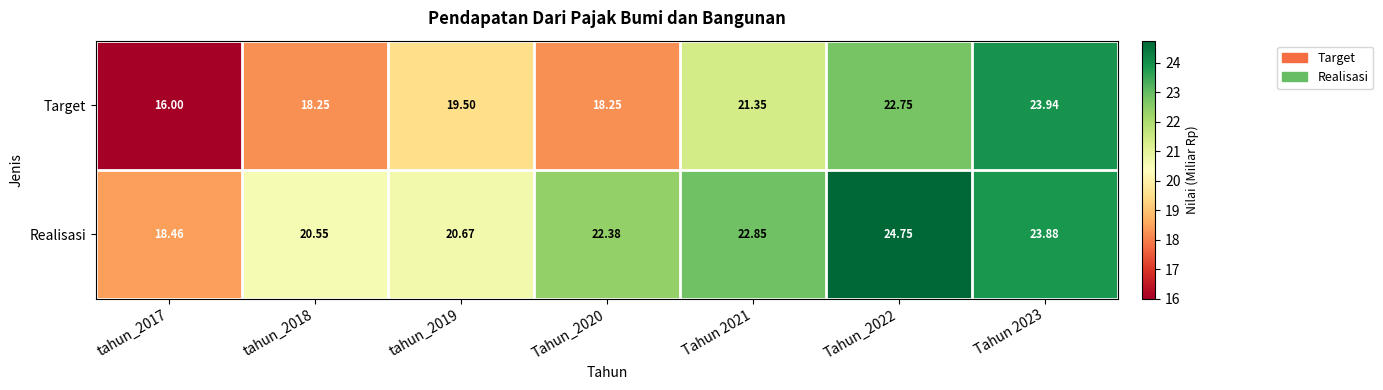

Which series has the widest spread of values?

Target